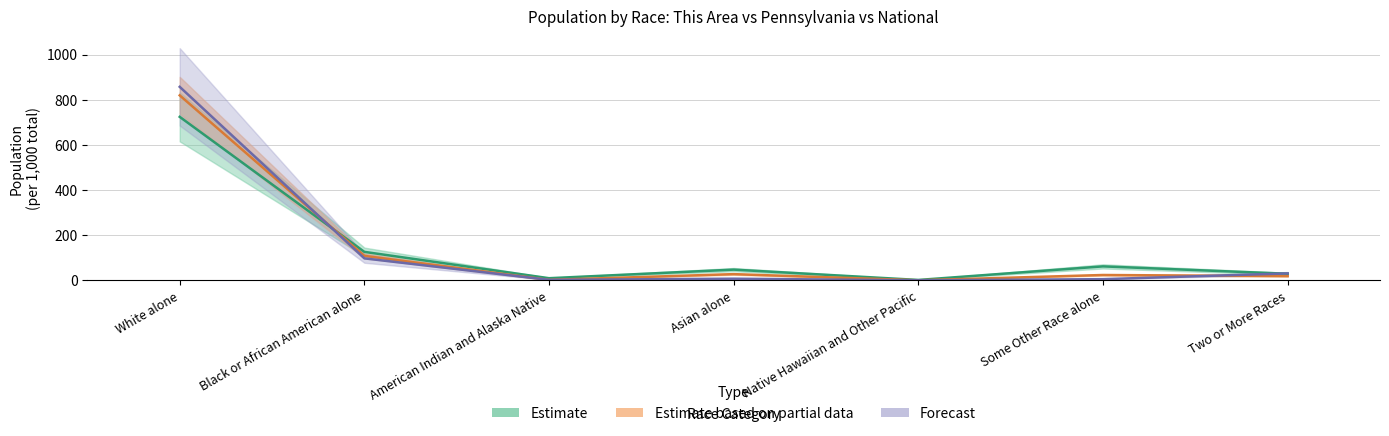

How many series are shown in this chart?

3